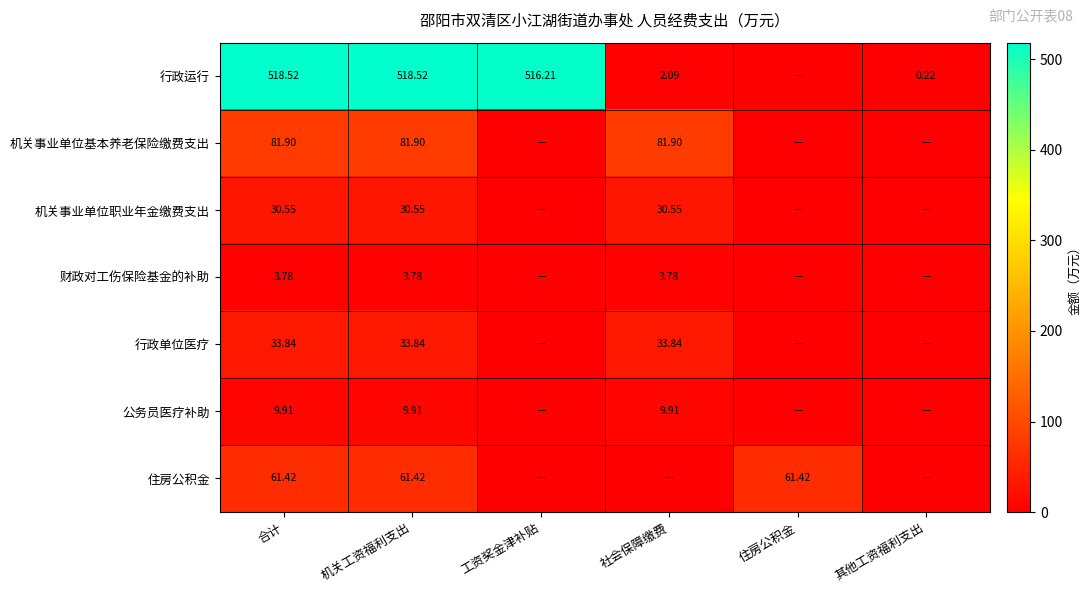

What is the difference between the highest and lowest values at 工资奖金津补贴?

516.2